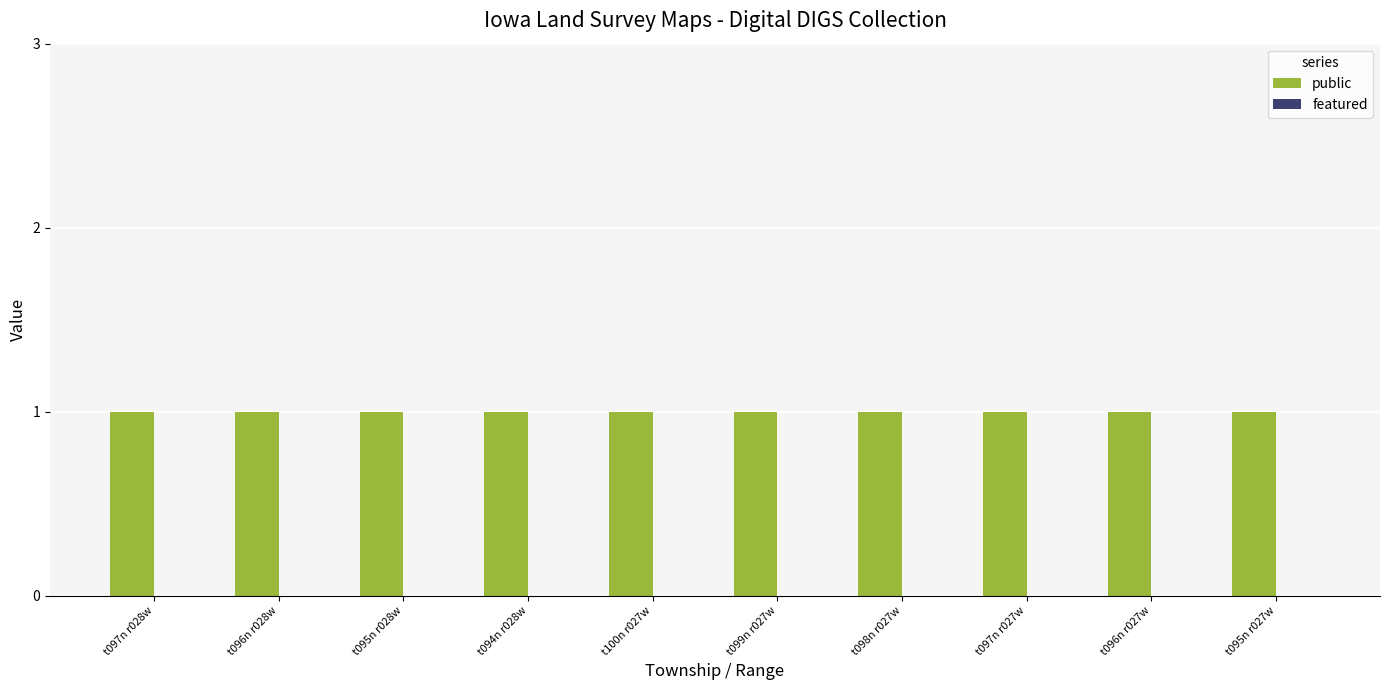

What are all the series names shown in the legend?

public, featured